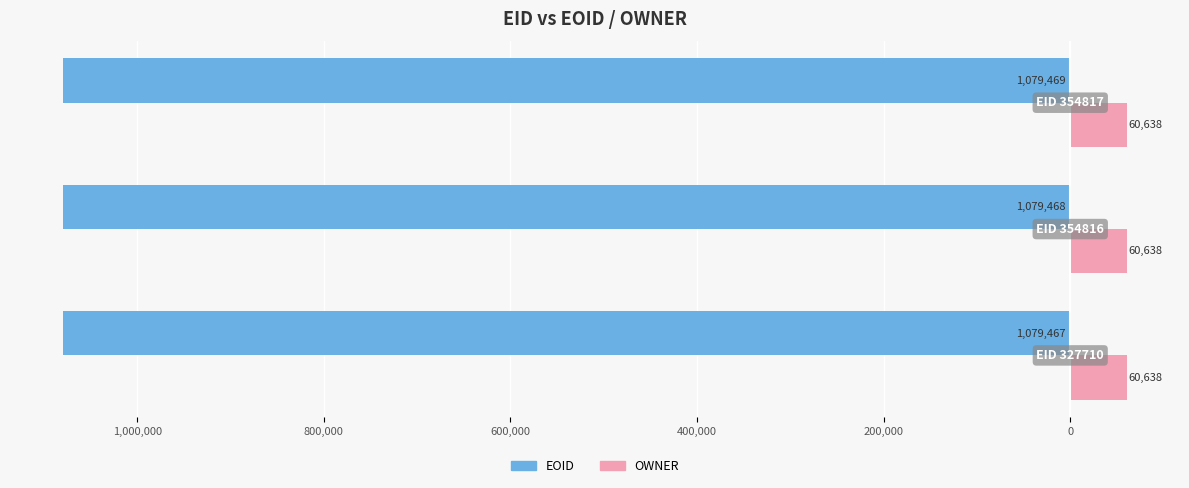

What are all the series names shown in the legend?

EOID, OWNER